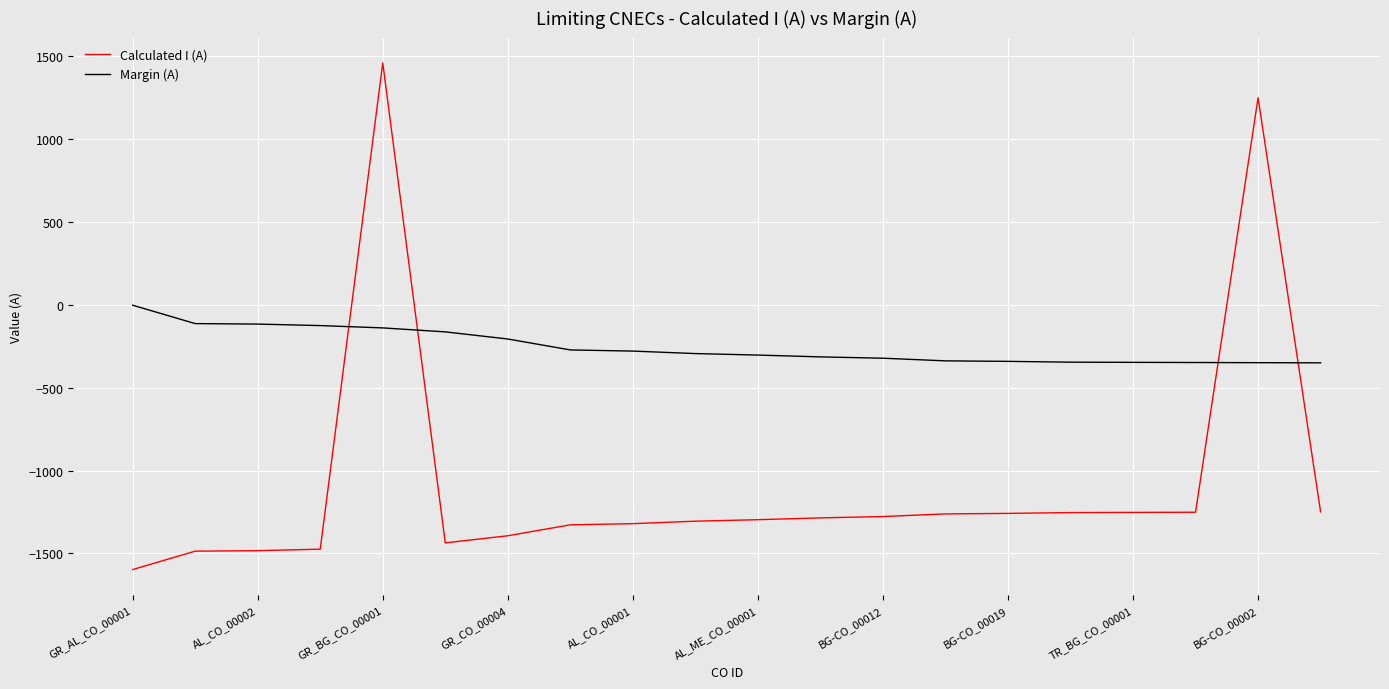

Which series has the widest spread of values?

Calculated I (A)